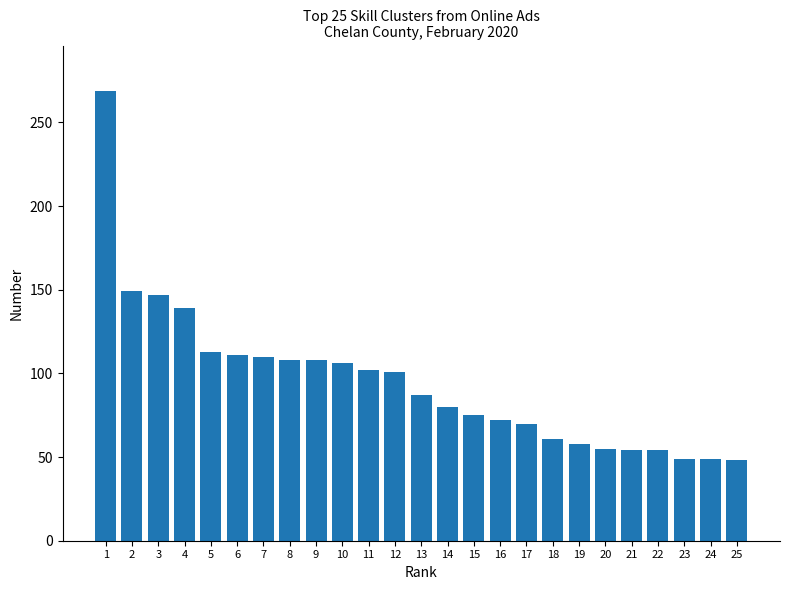

What is the sum of the values at 4 and 11?

241